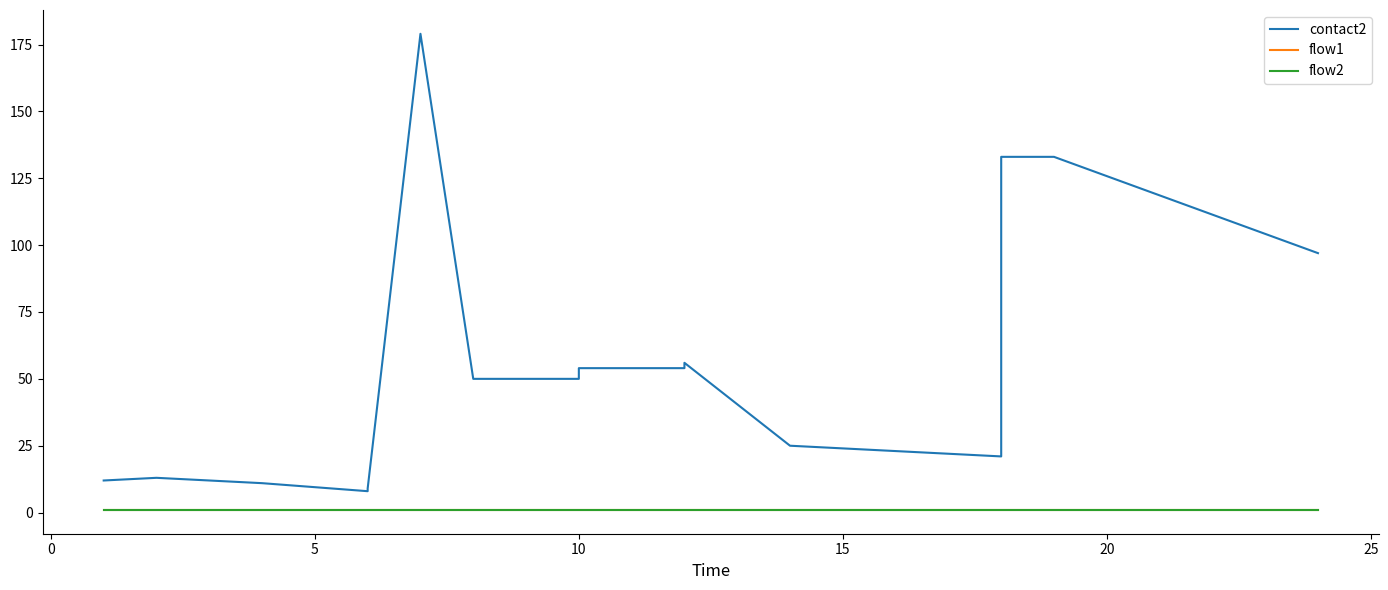

True or false: flow1 and contact2 cross at least once.

False